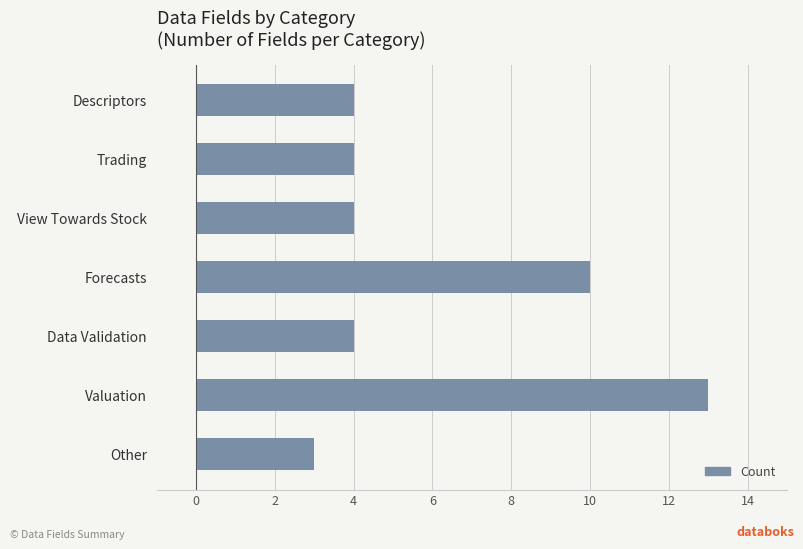

Reading bottom to top, transcribe all the data shown in this chart.

3	13	4	10	4	4	4